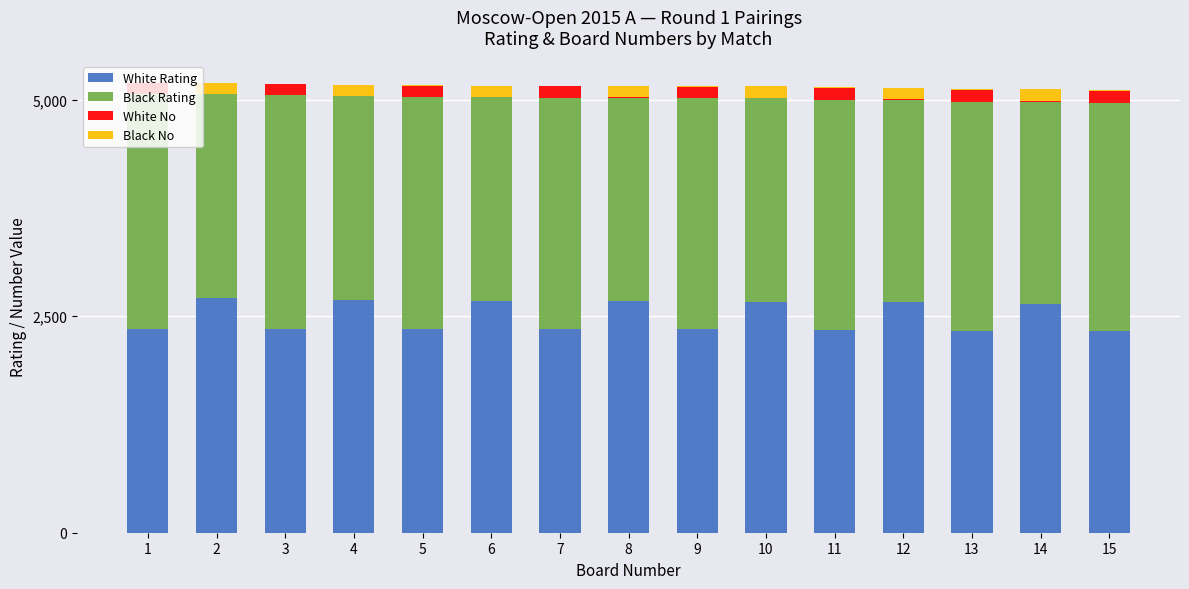

What is the maximum value for White Rating?

2706